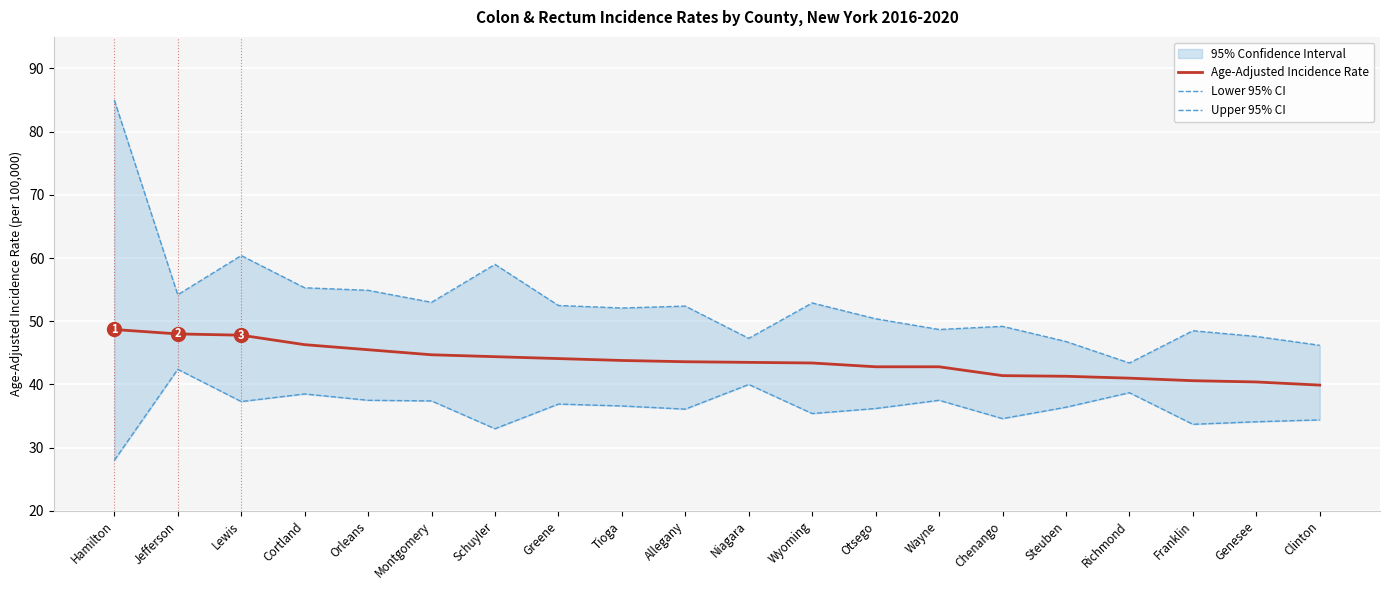

What is the smallest value displayed?

28.0